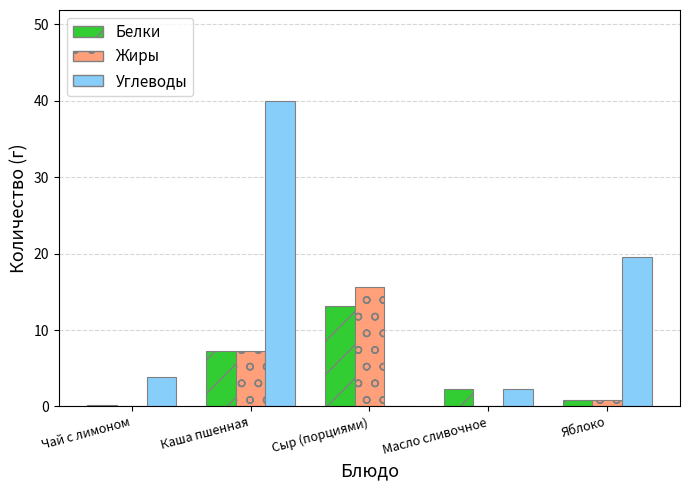

Is the value of Белки at Яблоко greater than the value of Жиры at Чай с лимоном?

Yes